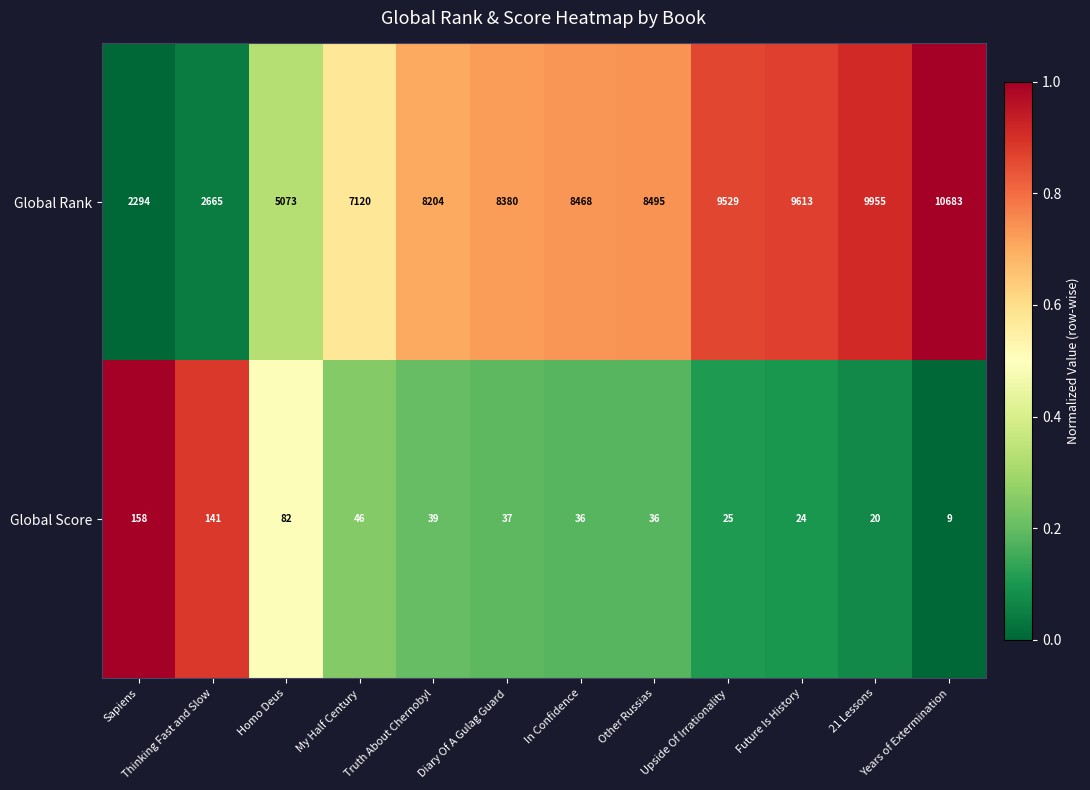

What value does the Global Score series have at My Half Century, to the nearest 5?

45